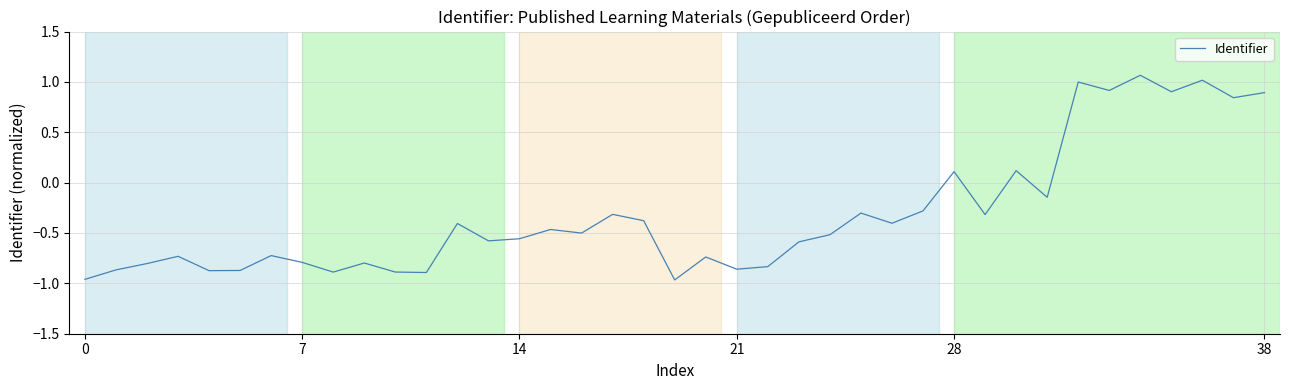

What is the difference between the maximum and minimum values?

2.0